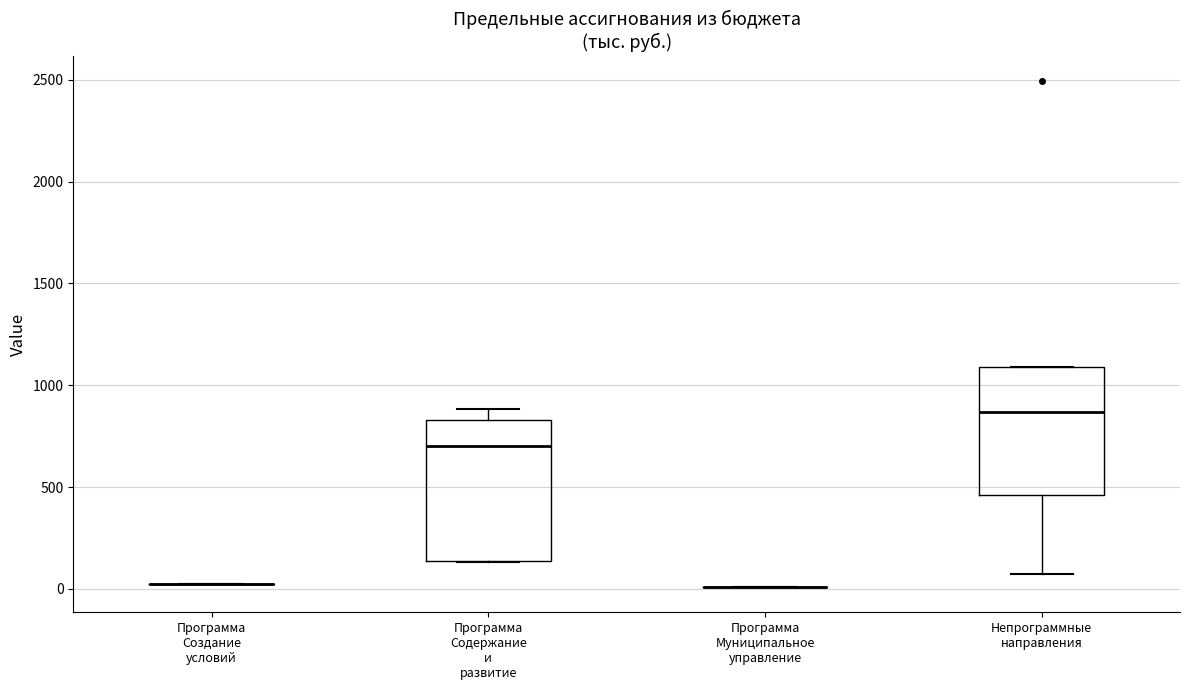

Where is the upper edge of the box for Программа Содержание и развитие on the y-axis? The values are not printed on the chart, so give them approximately, as read against the axis.

850